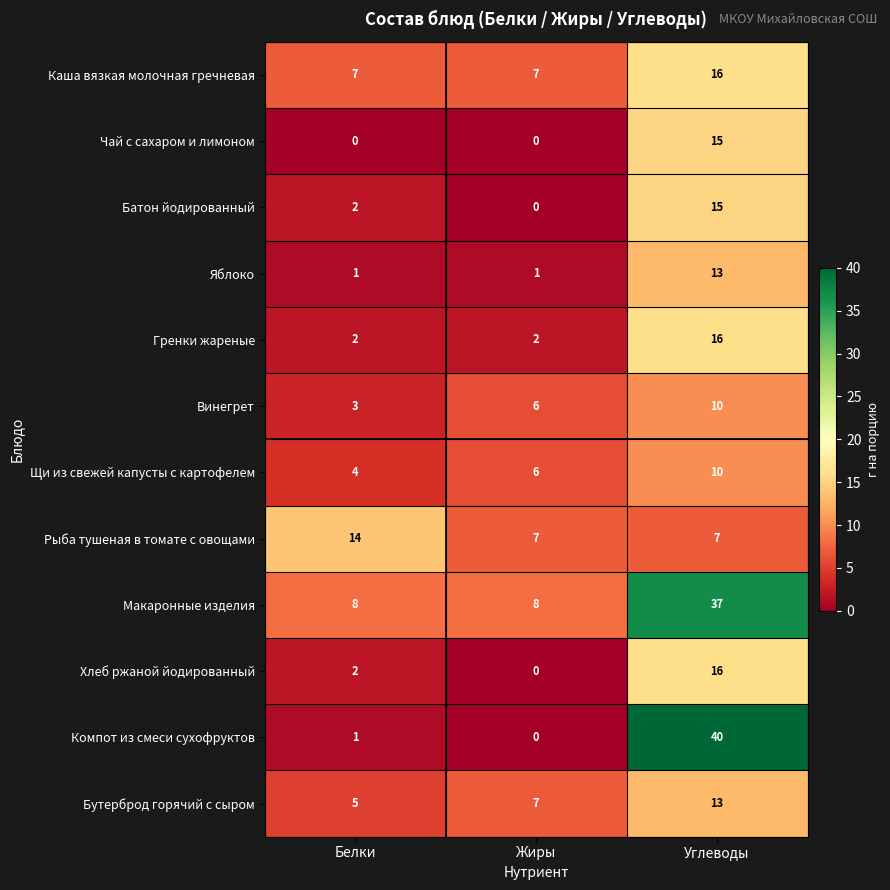

The value of Компот из смеси сухофруктов at Жиры is -24. True or false?

False